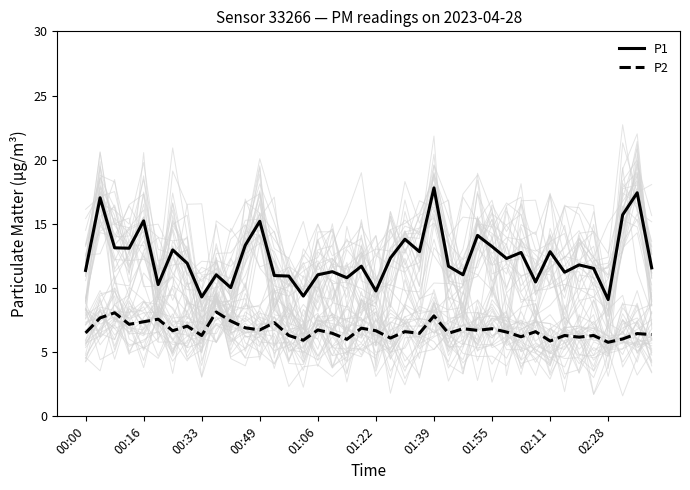

How many lines are shown in the chart?

2